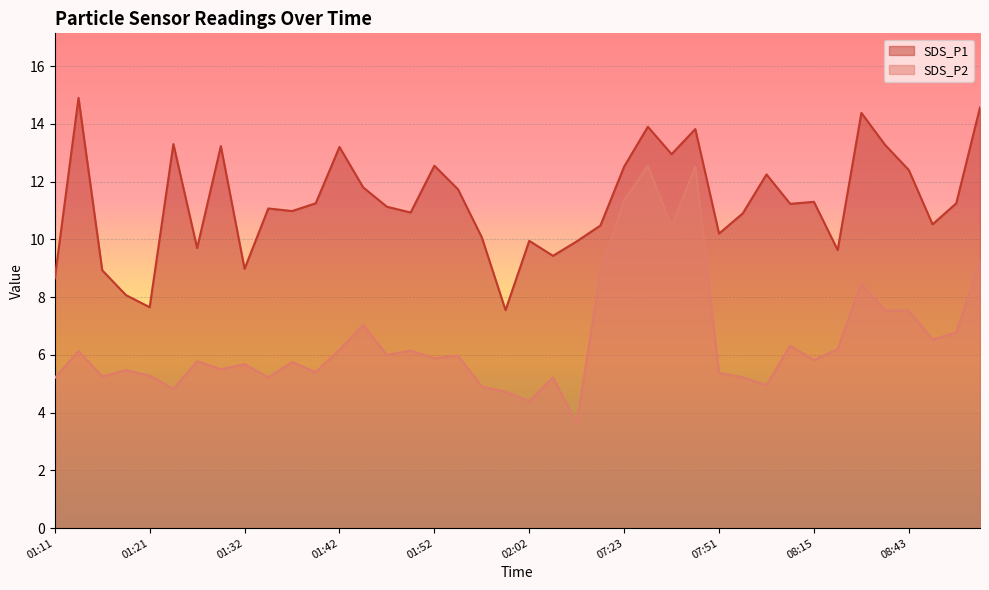

What is the minimum value for SDS_P1?

7.5